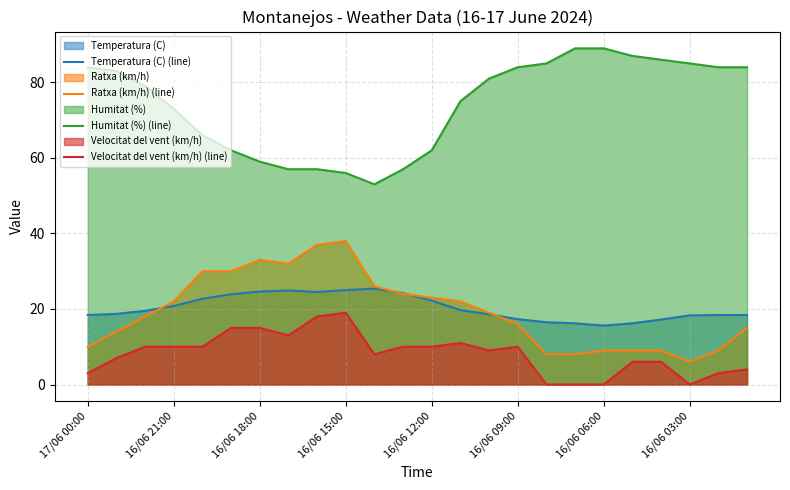

What is the total value across all series at 16/06 15:00?

138.0